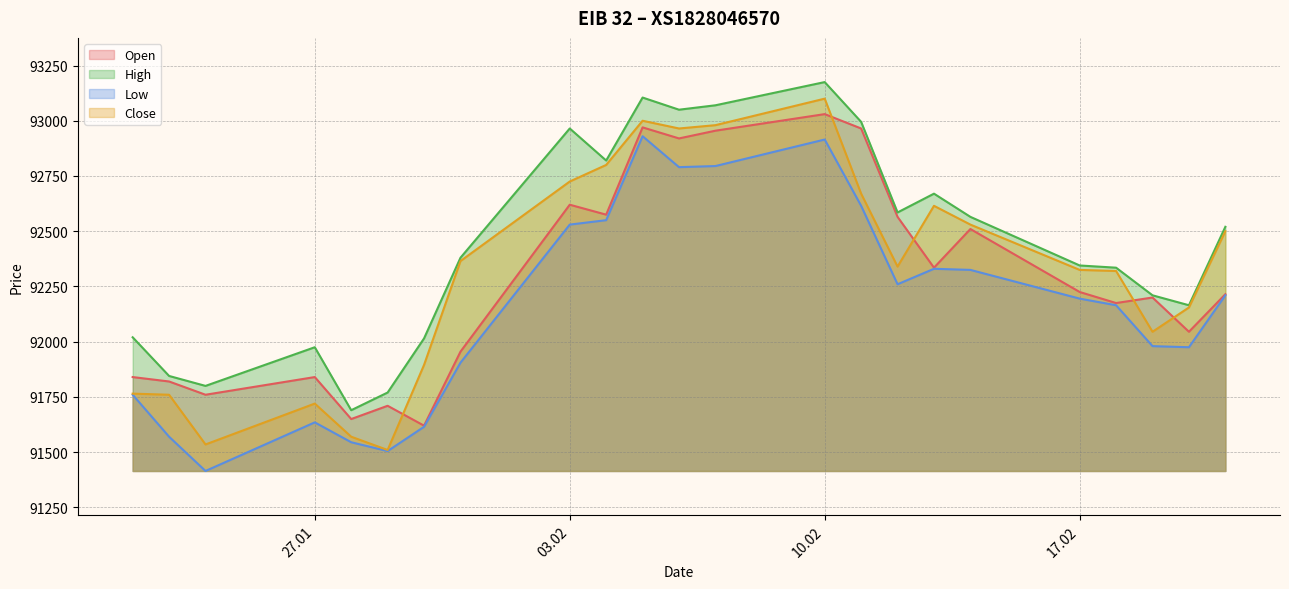

Between 14.02.2025 and 18.02.2025, which series saw the biggest shift?

Open